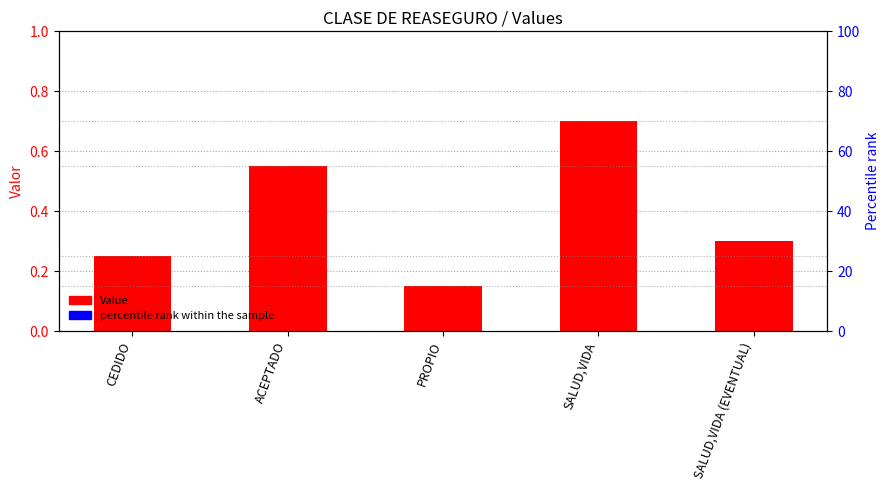

Reading left to right, transcribe all the data shown in this chart.

0.2	0.6	0.1	0.7	0.3